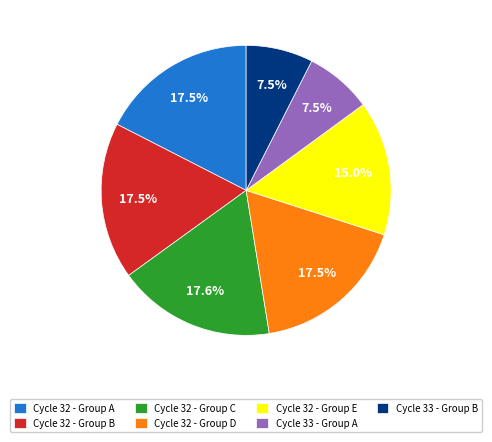

Is there a majority slice in this chart?

No